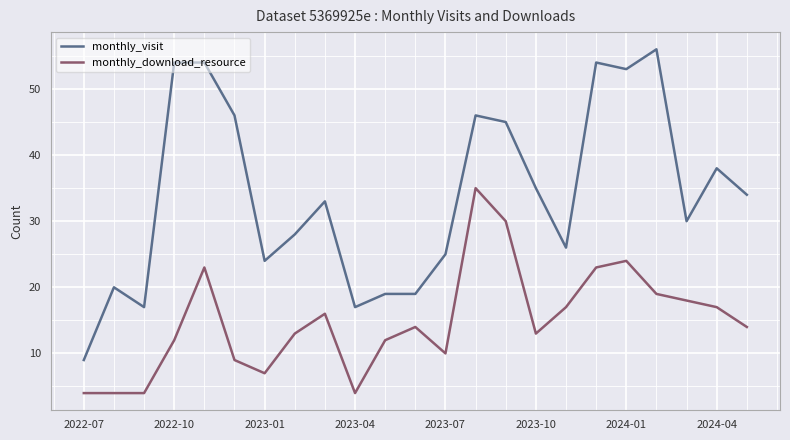

Reading left to right, list all the values displayed in this chart.

monthly_visit: 9	20	17	54	54	46	24	28	33	17	19	19	25	46	45	35	26	54	53	56	30	38	34
monthly_download_resource: 4	4	4	12	23	9	7	13	16	4	12	14	10	35	30	13	17	23	24	19	18	17	14